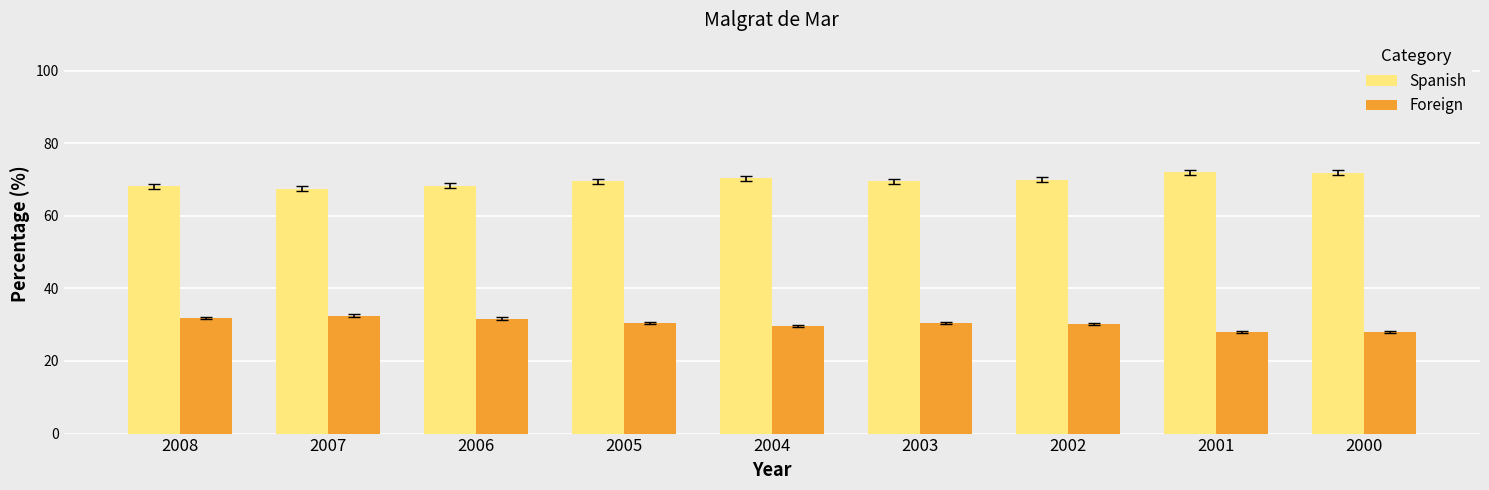

What is the difference between the maximum and second lowest values in the Spanish series?

3.8